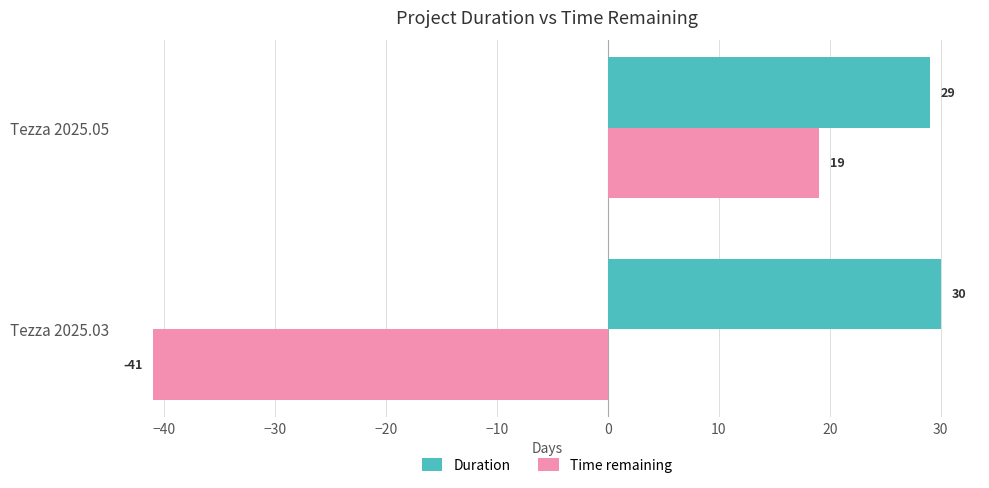

How many negative values does the Time remaining series have?

1